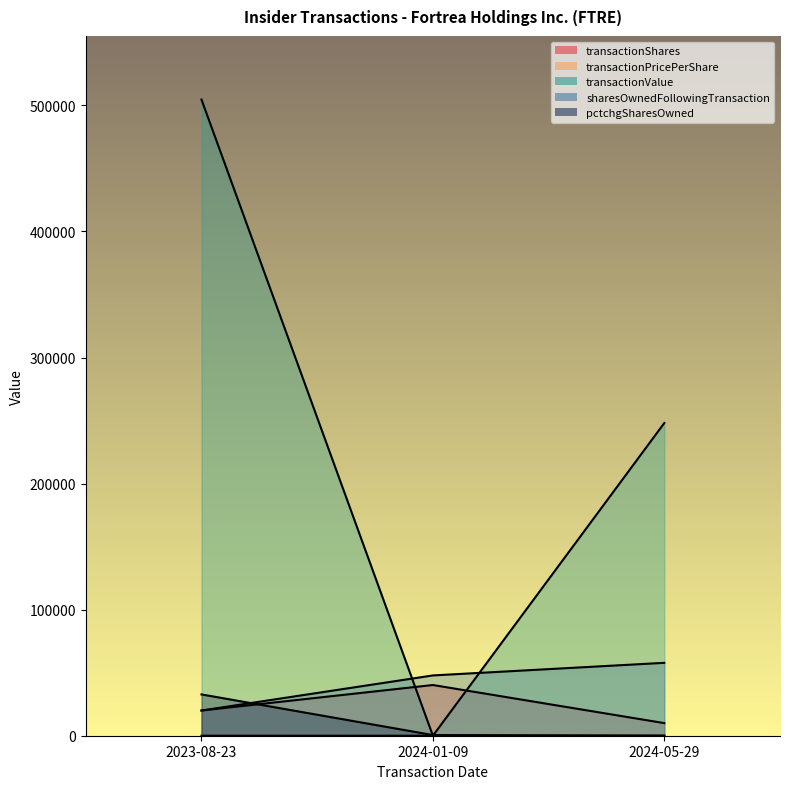

What is the sum of all sharesOwnedFollowingTransaction values?

125654.0